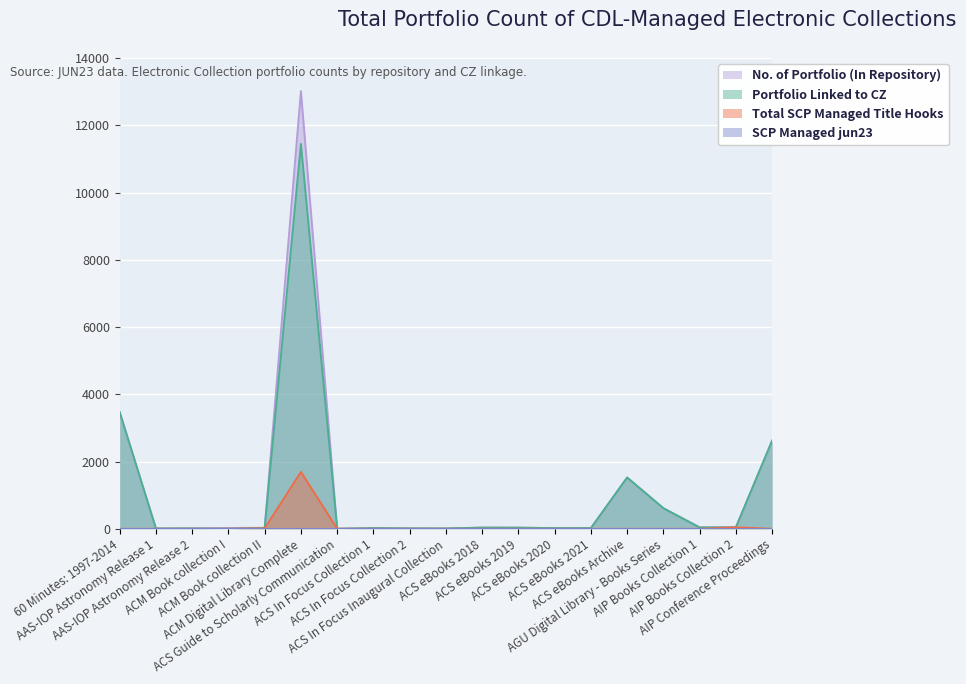

The value of Portfolio Linked to CZ at ACS eBooks 2018 is 13. True or false?

False